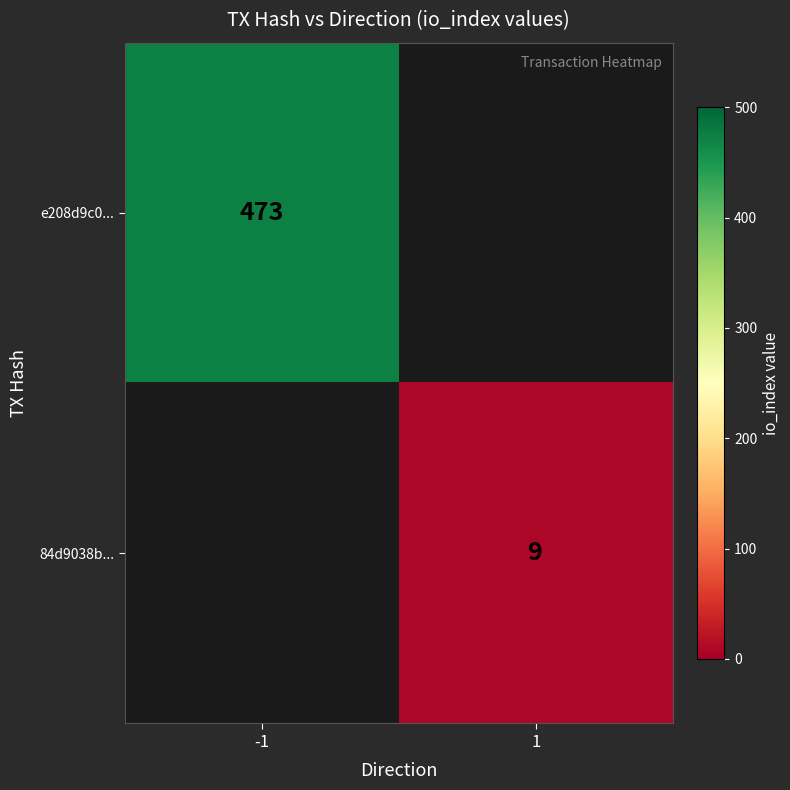

True or false: 84d9038b... has a value of 9 at 1.

True